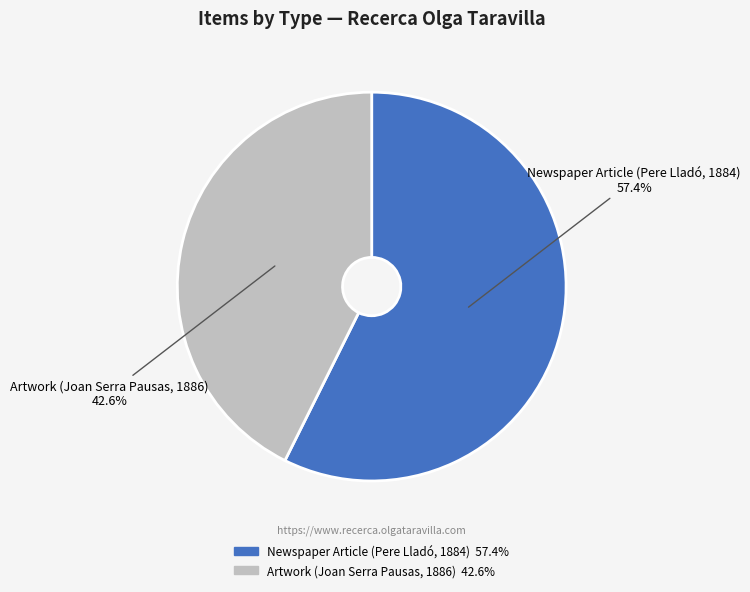

To the nearest percent, what is the difference between the Newspaper Article (Pere Lladó, 1884) and Artwork (Joan Serra Pausas, 1886) slice percentages?

15%